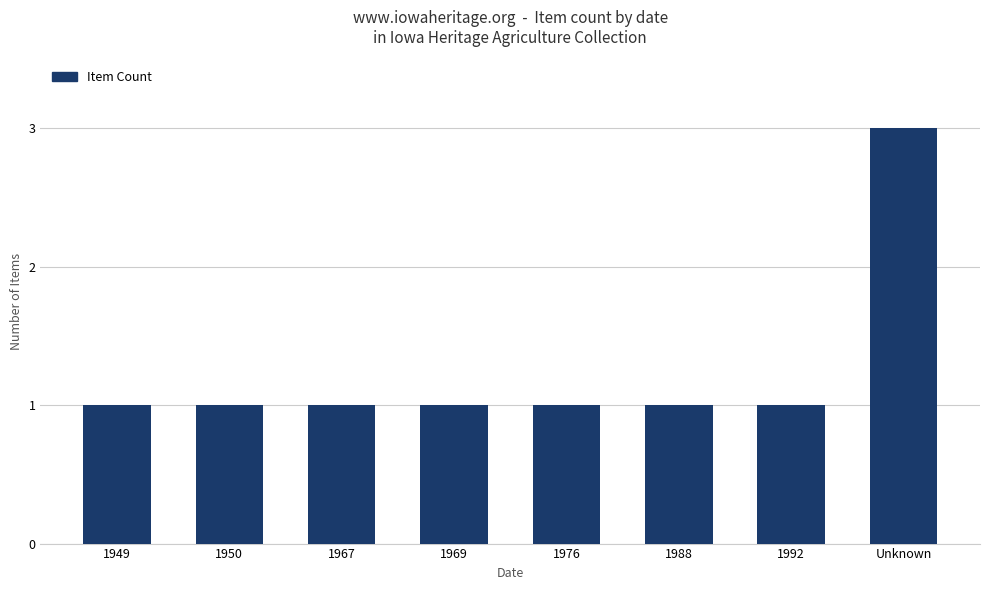

What position from the left is 1988?

6